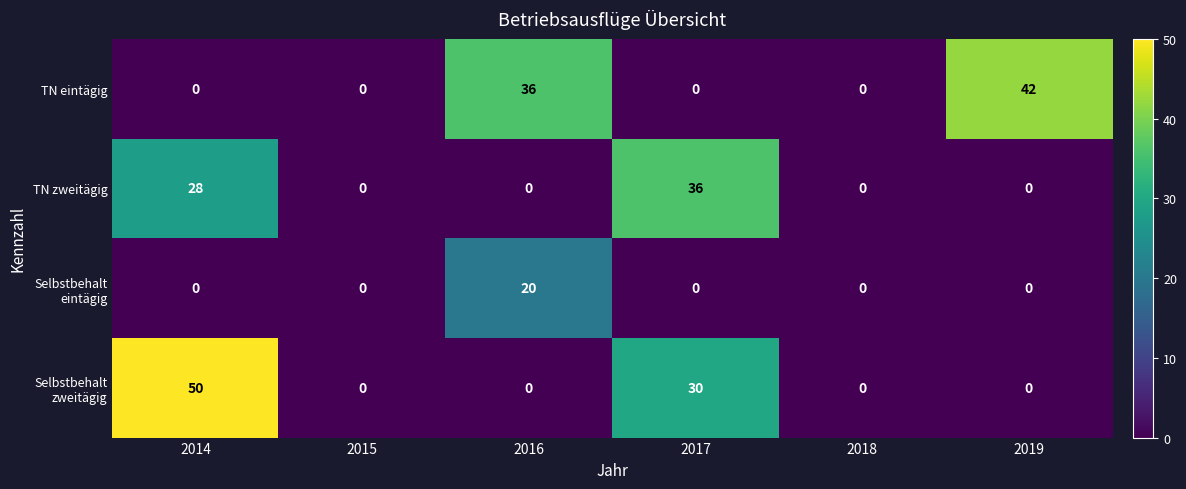

Count the TN zweitägig values in the range 0 to 28.

5